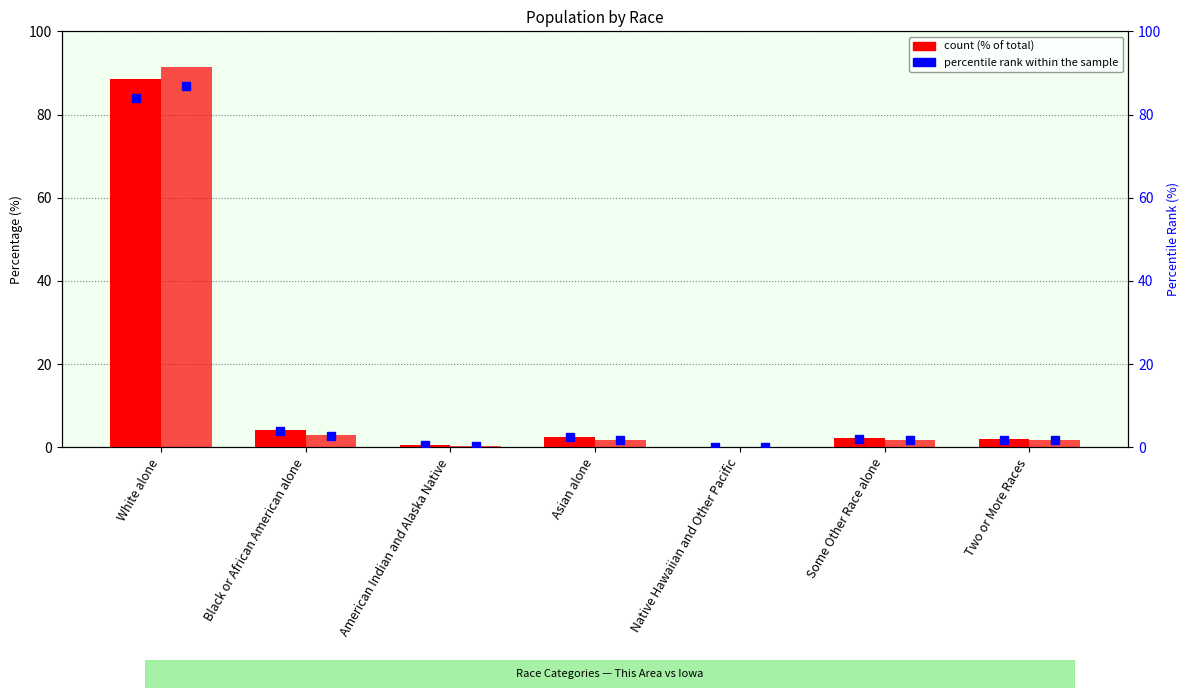

What value does the This Area % series have at Asian alone?

2.6